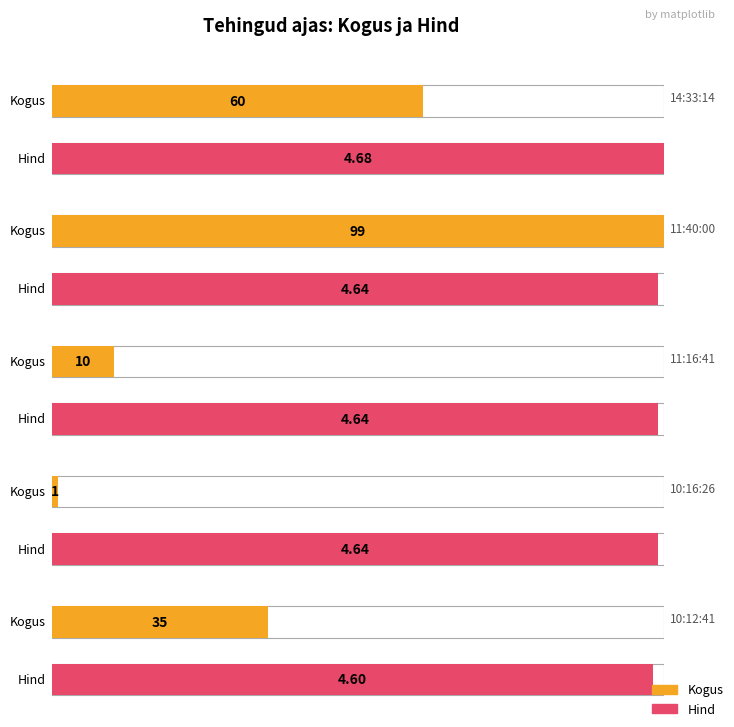

Are the bars grouped side by side (vs. stacked)?

Yes